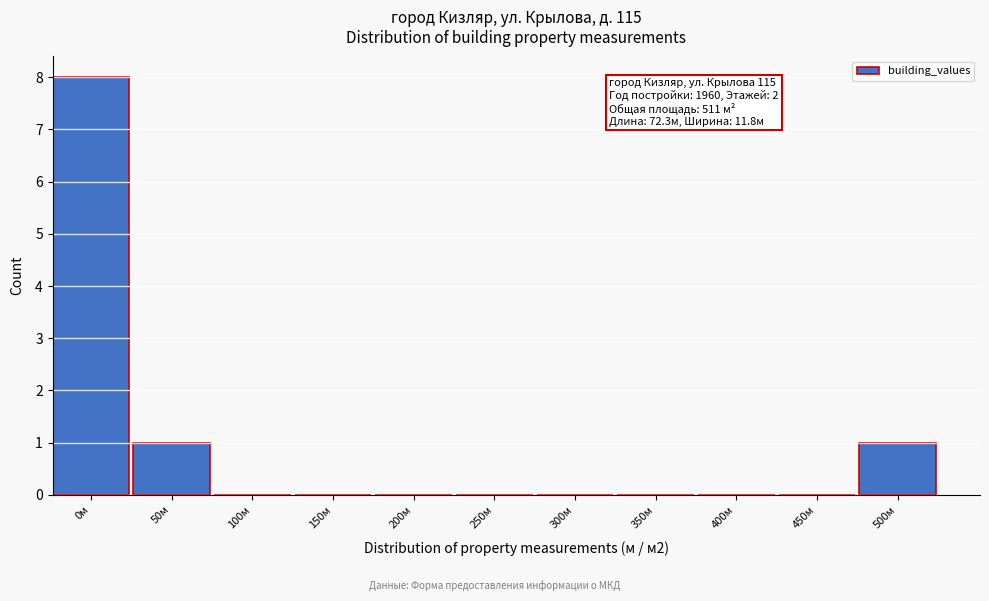

Reading left to right, list all the values displayed in this chart.

0м=8	50м=1	100м=0	150м=0	200м=0	250м=0	300м=0	350м=0	400м=0	450м=0	500м=1